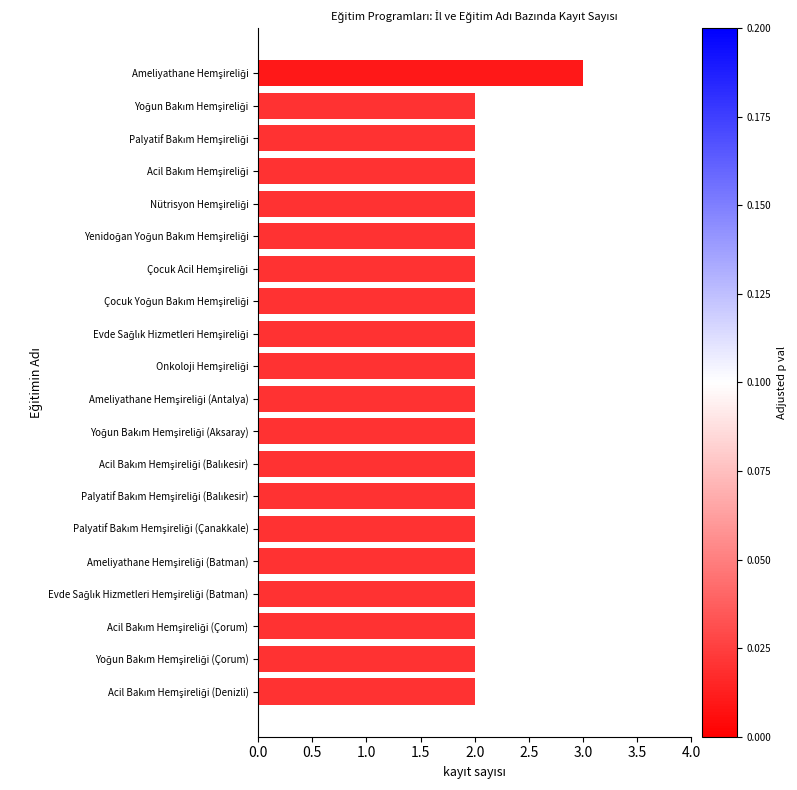

What is the value of the 12th bar from the top?

2